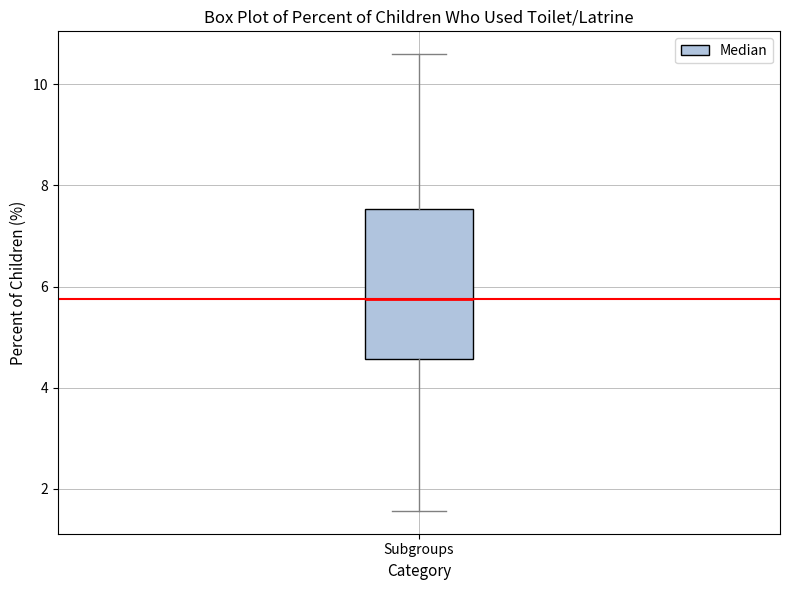

Where is the lower edge of the box for Subgroups on the y-axis? The values are not printed on the chart, so give them approximately, as read against the axis.

4.6